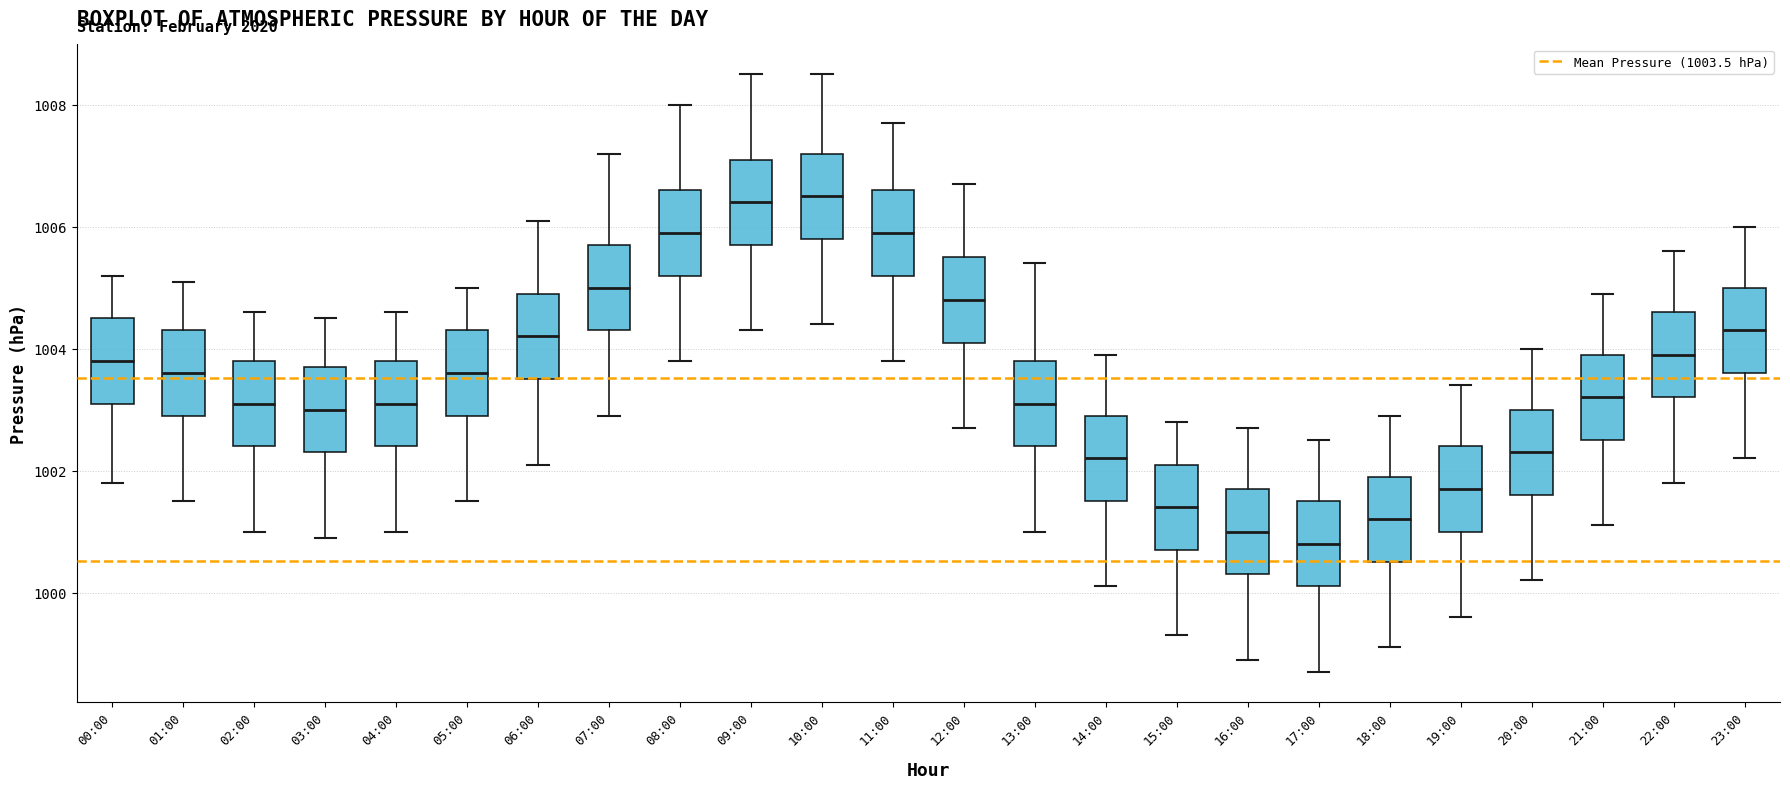

Reading left to right, read every box against the y-axis: the position of its median line, the range the box covers, and the ends of its whiskers. The values are not printed on the chart, so give them approximately, as read against the axis.

00:00: median 1003.8, box 1003.2 to 1004.6, whiskers 1001.8 to 1005.2
01:00: median 1003.6, box 1003.0 to 1004.4, whiskers 1001.6 to 1005.2
02:00: median 1003.2, box 1002.4 to 1003.8, whiskers 1001.0 to 1004.6
03:00: median 1003.0, box 1002.4 to 1003.8, whiskers 1001.0 to 1004.6
04:00: median 1003.2, box 1002.4 to 1003.8, whiskers 1001.0 to 1004.6
05:00: median 1003.6, box 1003.0 to 1004.4, whiskers 1001.6 to 1005.0
06:00: median 1004.2, box 1003.6 to 1005.0, whiskers 1002.2 to 1006.2
07:00: median 1005.0, box 1004.4 to 1005.8, whiskers 1003.0 to 1007.2
08:00: median 1006.0, box 1005.2 to 1006.6, whiskers 1003.8 to 1008.0
09:00: median 1006.4, box 1005.8 to 1007.2, whiskers 1004.4 to 1008.6
10:00: median 1006.6, box 1005.8 to 1007.2, whiskers 1004.4 to 1008.6
11:00: median 1006.0, box 1005.2 to 1006.6, whiskers 1003.8 to 1007.8
12:00: median 1004.8, box 1004.2 to 1005.6, whiskers 1002.8 to 1006.8
13:00: median 1003.2, box 1002.4 to 1003.8, whiskers 1001.0 to 1005.4
14:00: median 1002.2, box 1001.6 to 1003.0, whiskers 1000.2 to 1004.0
15:00: median 1001.4, box 1000.8 to 1002.2, whiskers 999.4 to 1002.8
16:00: median 1001.0, box 1000.4 to 1001.8, whiskers 999.0 to 1002.8
17:00: median 1000.8, box 1000.2 to 1001.6, whiskers 998.8 to 1002.6
18:00: median 1001.2, box 1000.6 to 1002.0, whiskers 999.2 to 1003.0
19:00: median 1001.8, box 1001.0 to 1002.4, whiskers 999.6 to 1003.4
20:00: median 1002.4, box 1001.6 to 1003.0, whiskers 1000.2 to 1004.0
21:00: median 1003.2, box 1002.6 to 1004.0, whiskers 1001.2 to 1005.0
22:00: median 1004.0, box 1003.2 to 1004.6, whiskers 1001.8 to 1005.6
23:00: median 1004.4, box 1003.6 to 1005.0, whiskers 1002.2 to 1006.0